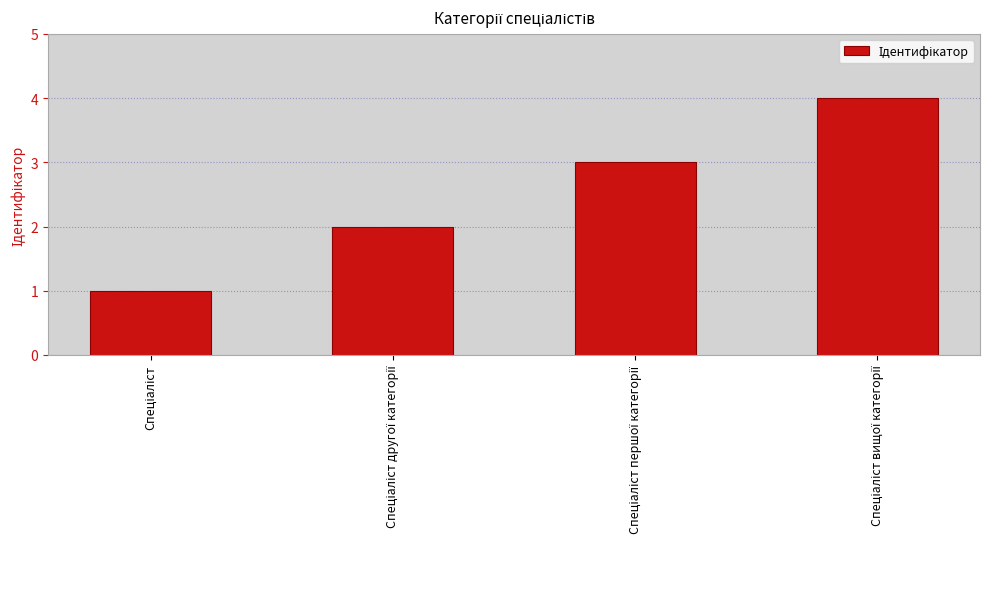

What is the difference between the maximum and minimum values?

3